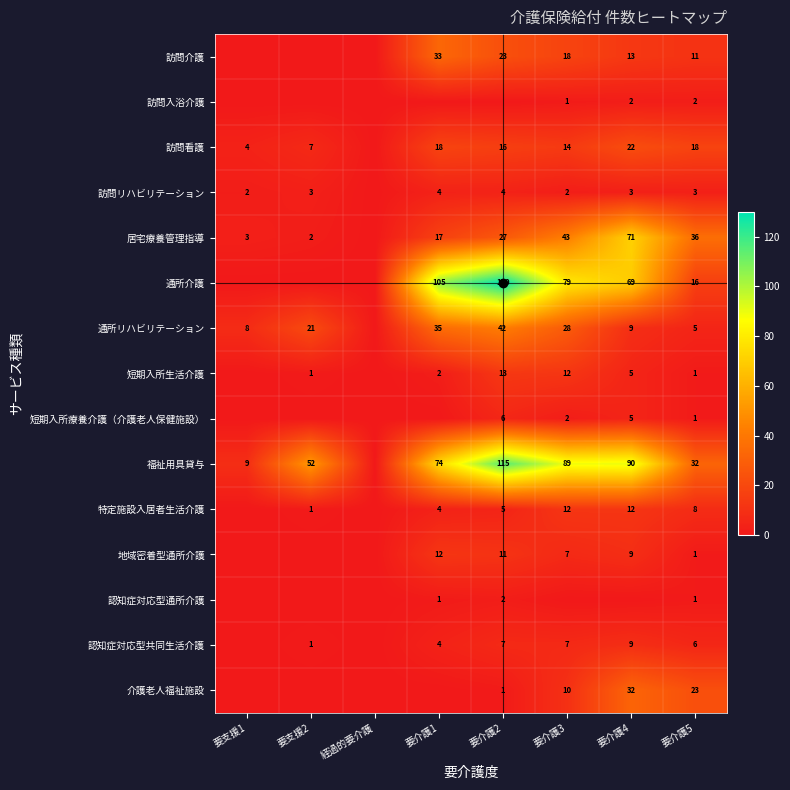

The 短期入所生活介護 series shows 1 at 要支援2. True or false?

True